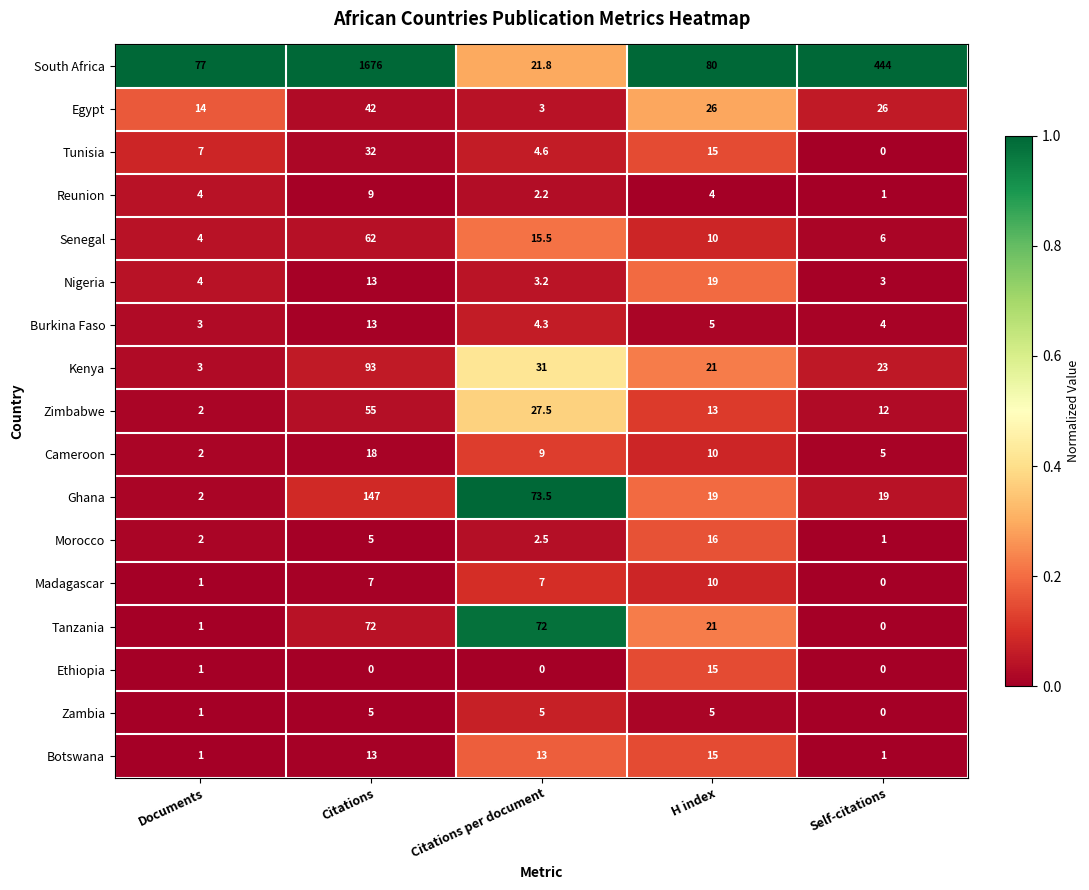

What is the difference between the highest and lowest values at Citations?

1676.0